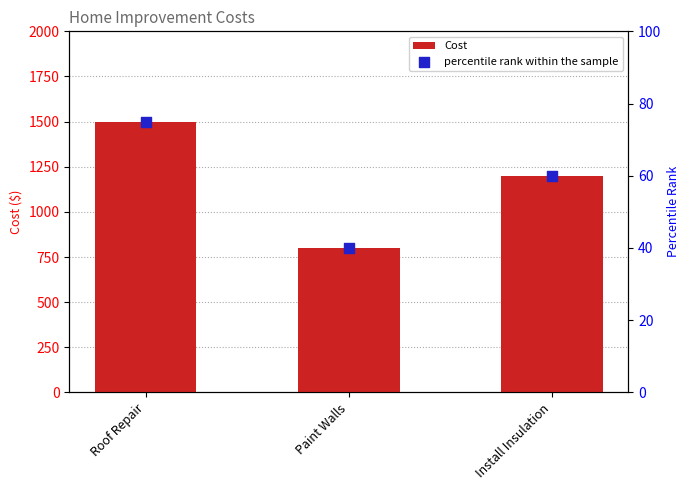

At how many categories does at least one series exceed 1262?

1